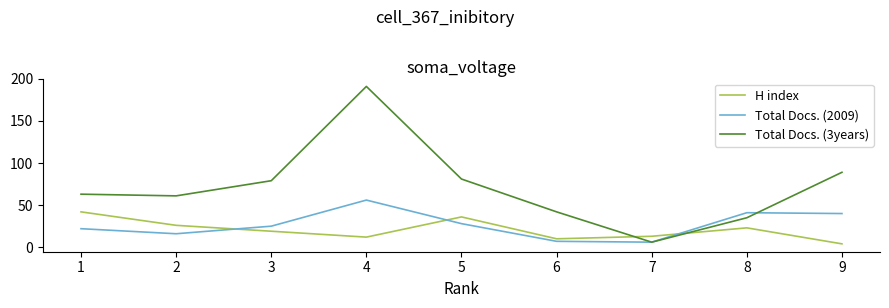

Which series ends up on top after the final intersection of H index and Total Docs. (3years)?

Total Docs. (3years)